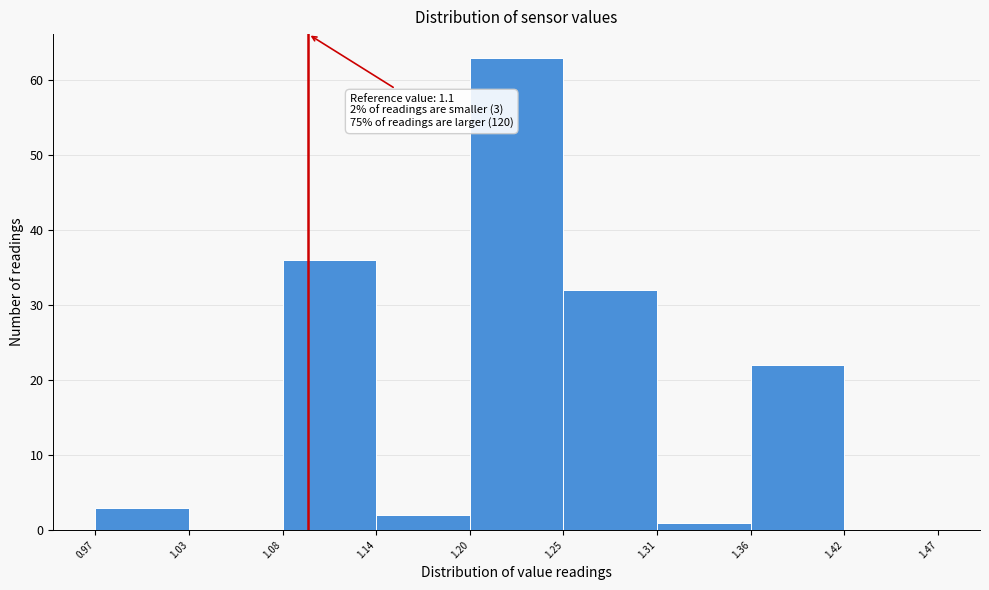

Which range on the x-axis has the tallest bar?

1.20 to 1.25